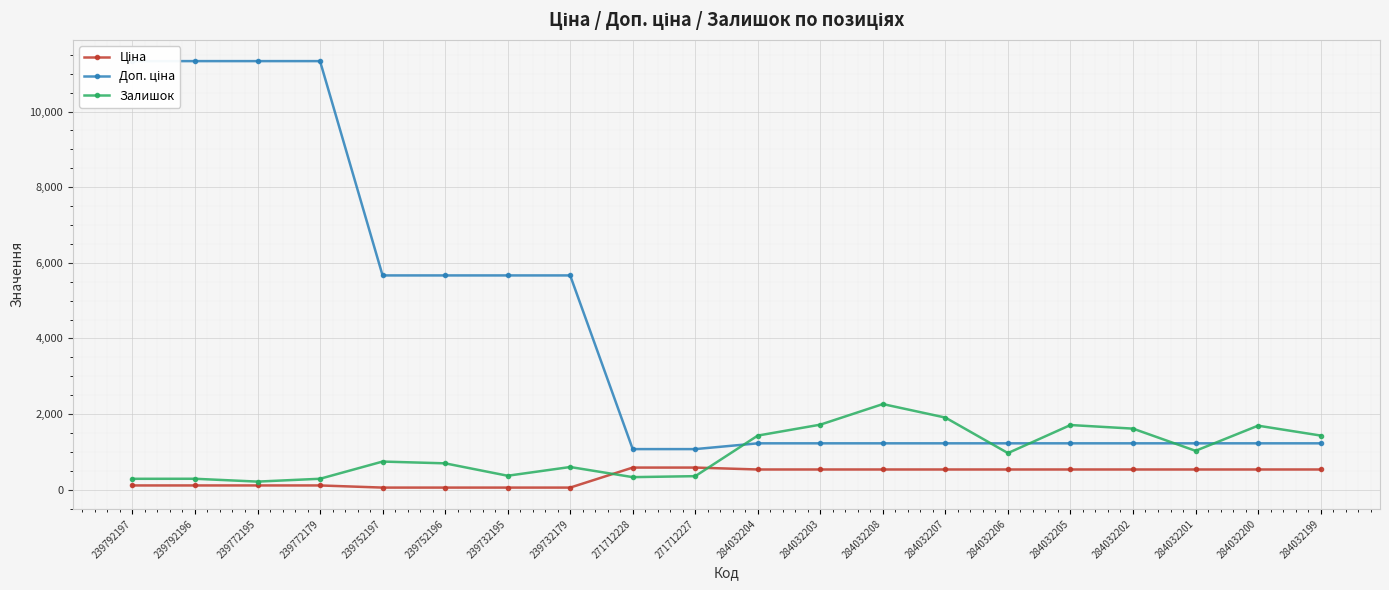

How many distinct data groups are displayed?

3